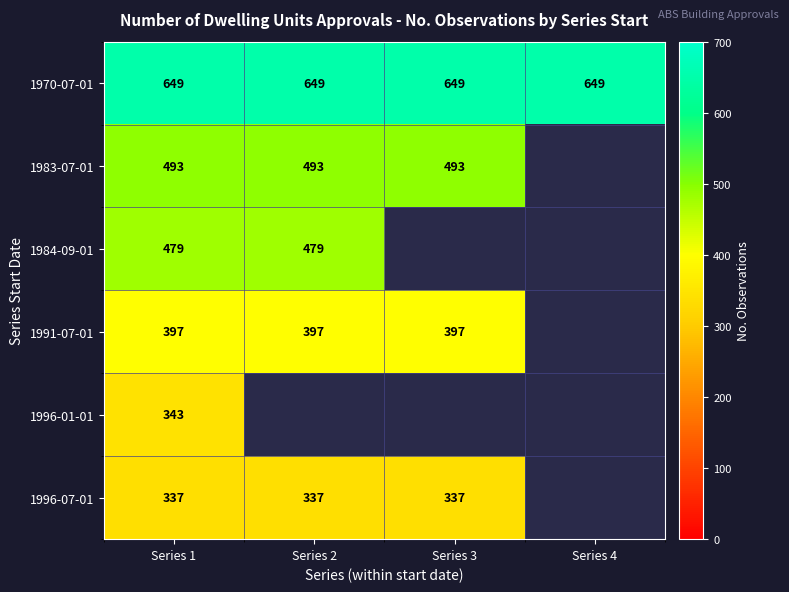

What is the sum of the 1991-07-01 values at Series 3 and Series 1?

794